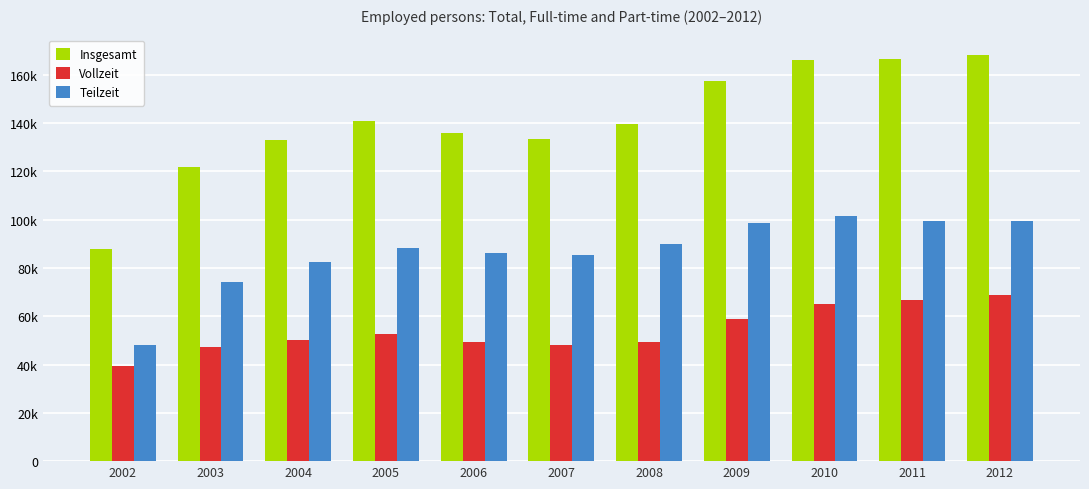

Does the chart contain any negative values?

No